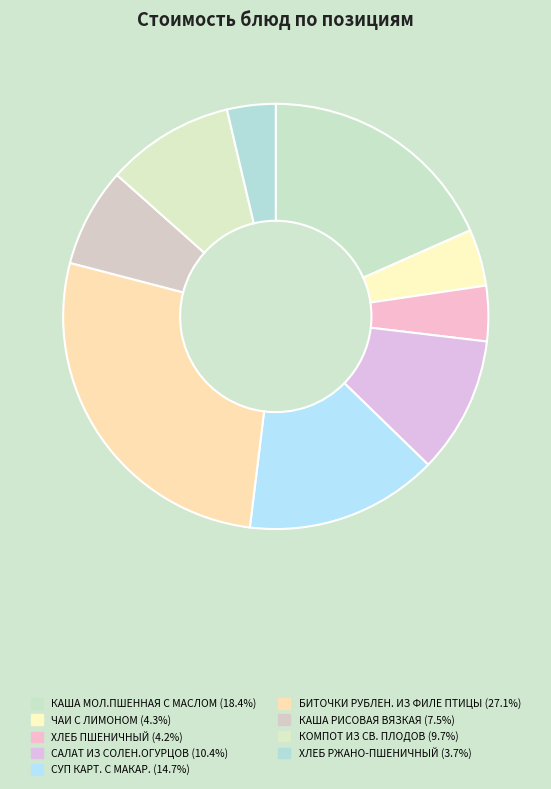

Count the number of slices in the pie.

9